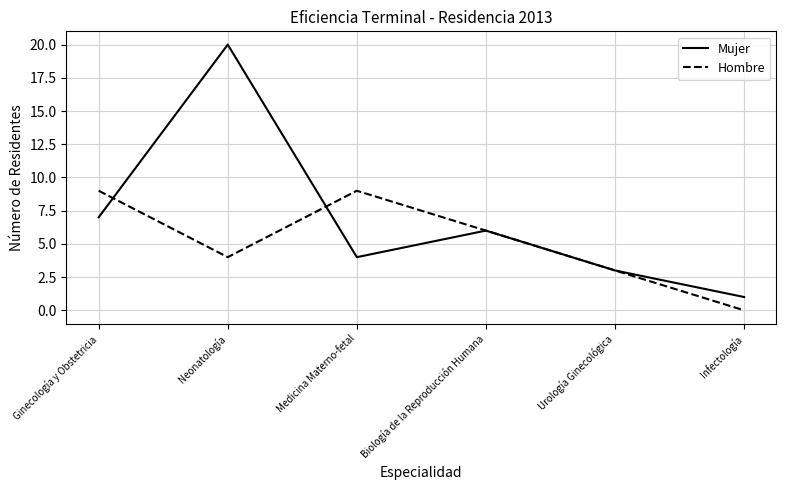

At which label does Mujer reach its minimum?

Infectología